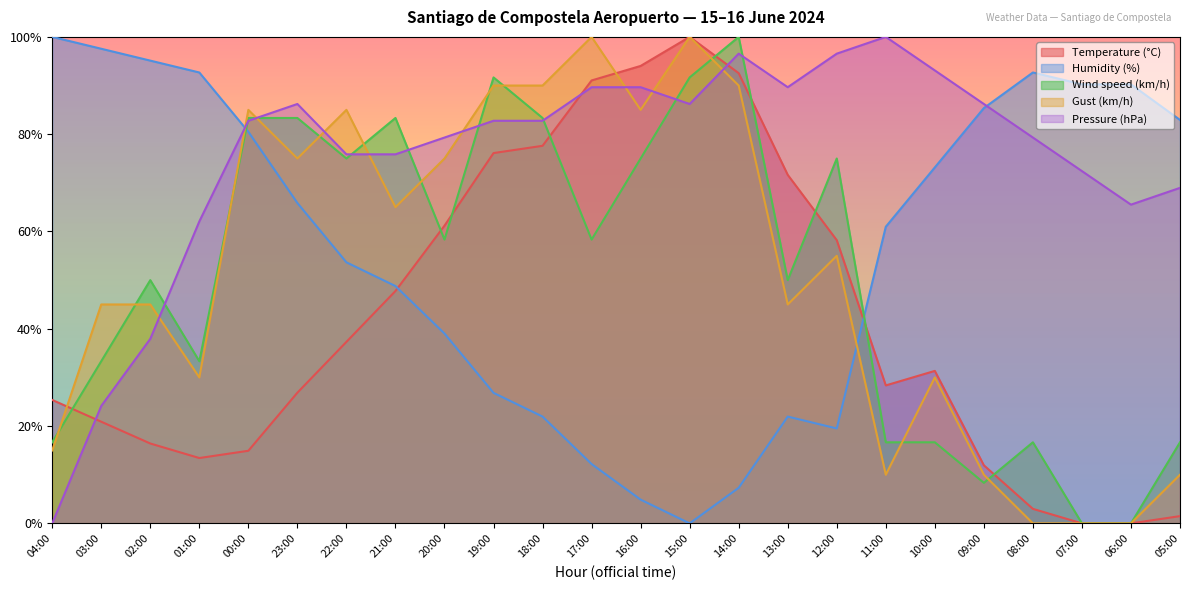

List the labels in order of Gust (km/h) value, largest first.

17:00, 15:00, 19:00, 18:00, 14:00, 00:00, 22:00, 16:00, 23:00, 20:00, 21:00, 12:00, 03:00, 02:00, 13:00, 01:00, 10:00, 04:00, 11:00, 09:00, 05:00, 08:00, 07:00, 06:00